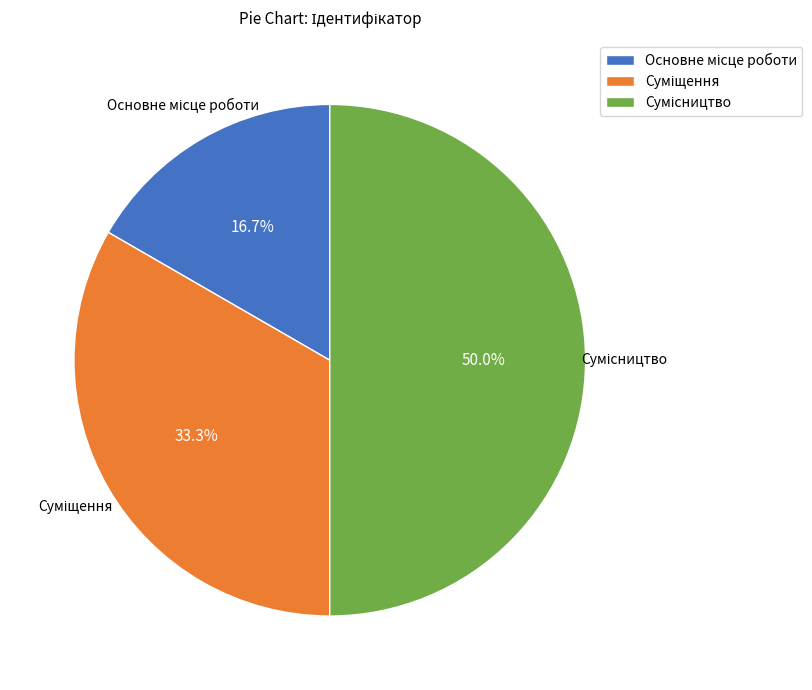

To the nearest percent, what percentage of the pie is Сумісництво?

50%